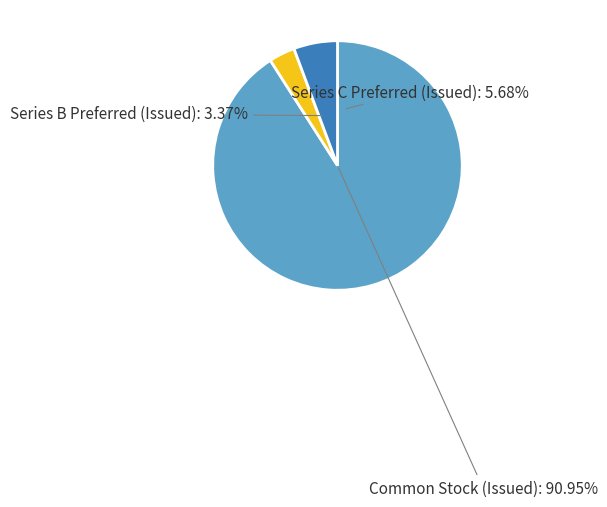

How many segments does this pie chart have?

3